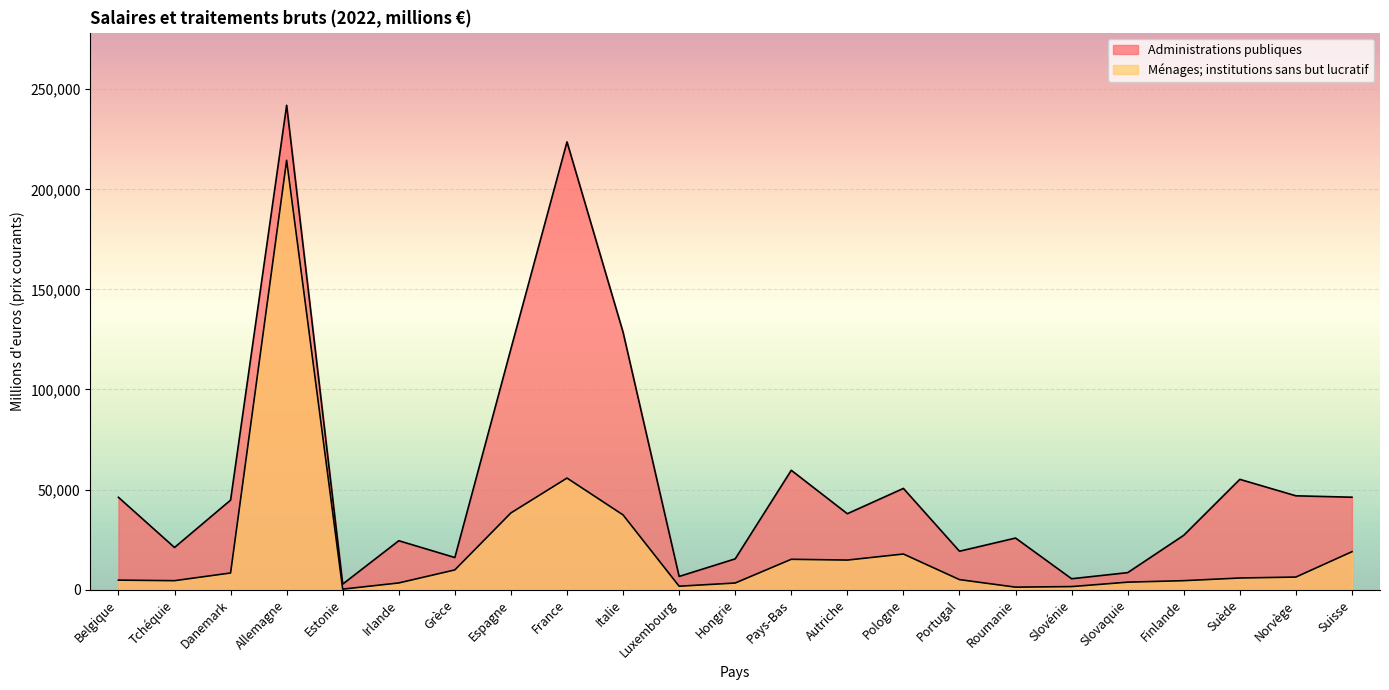

True or false: Administrations publiques has a value of 3661 at Slovaquie.

False